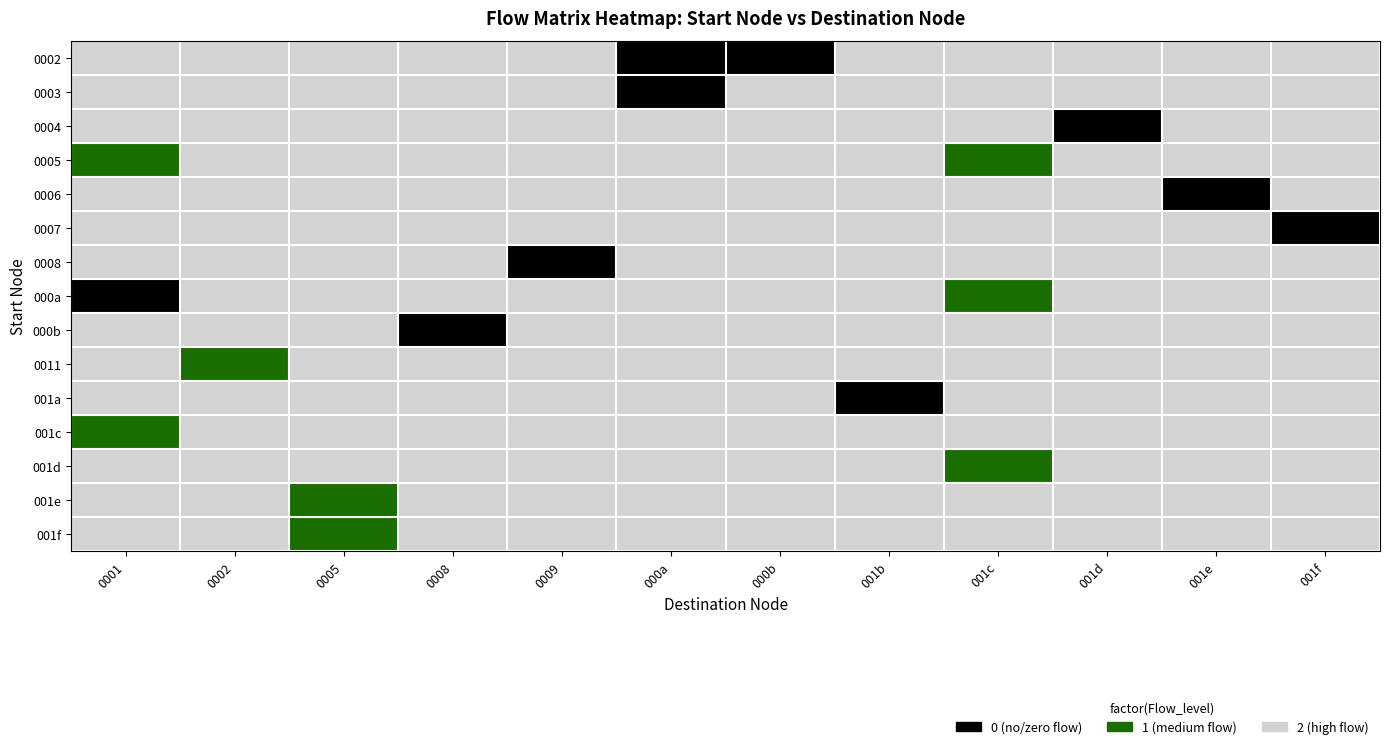

Count the number of categories in the chart.

12